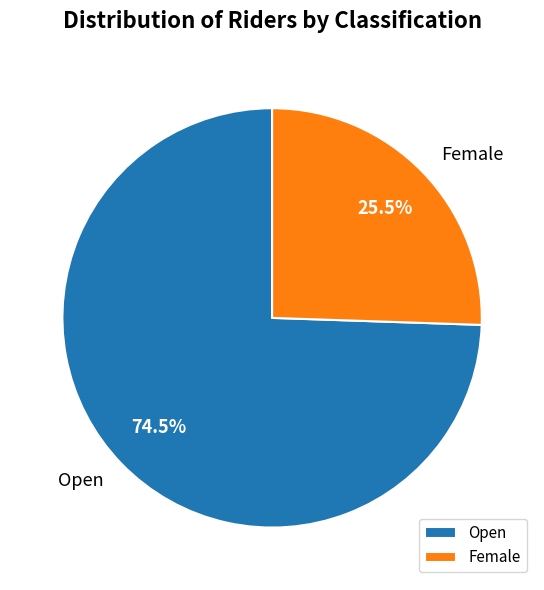

How many segments does this pie chart have?

2